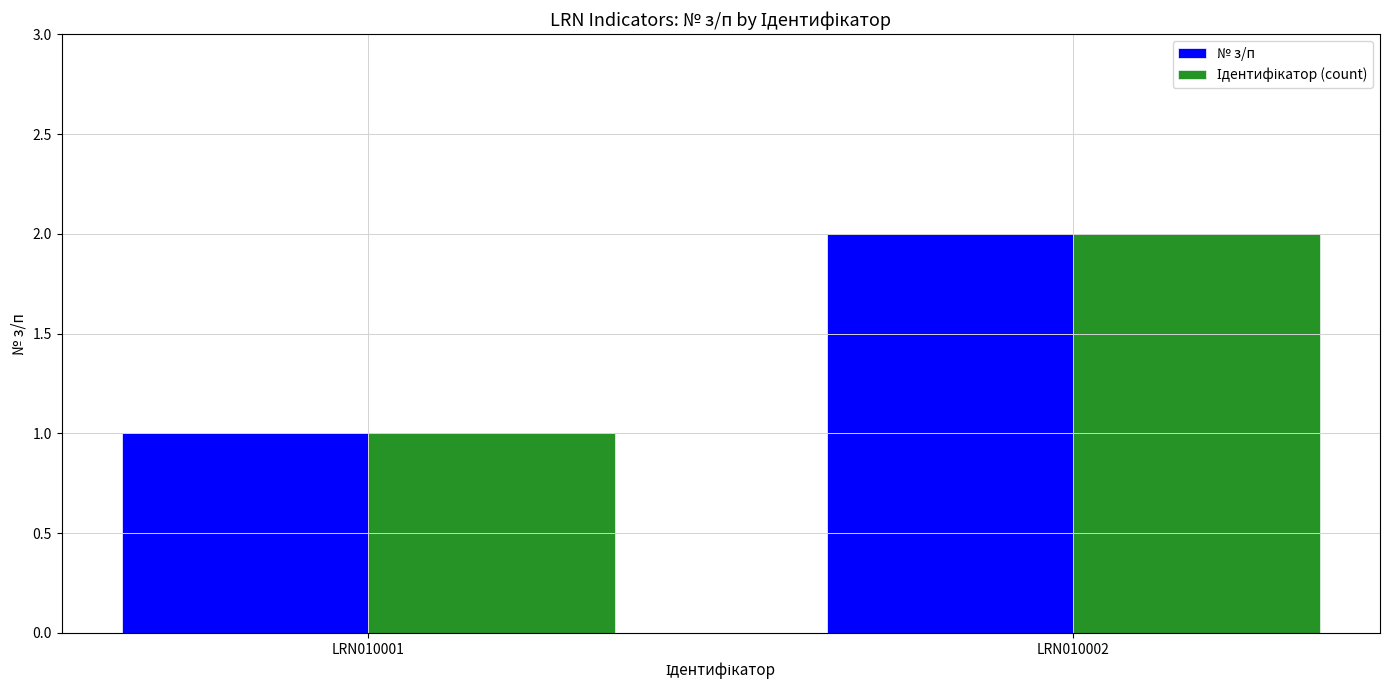

Which category has the highest value across all series?

LRN010002